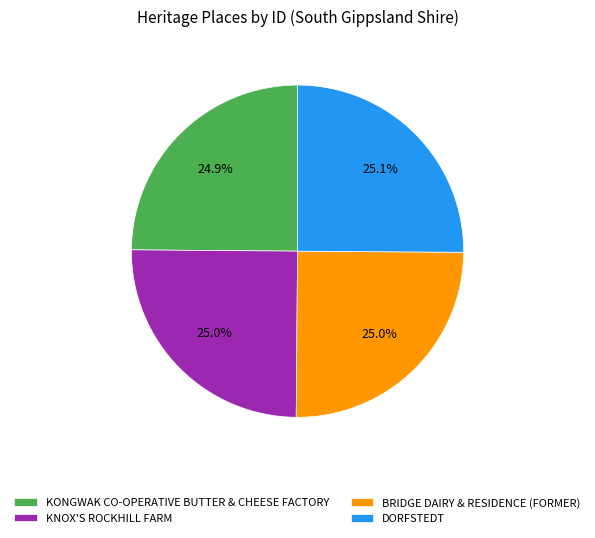

To the nearest percent, what is the combined percentage of DORFSTEDT and KNOX'S ROCKHILL FARM?

50%